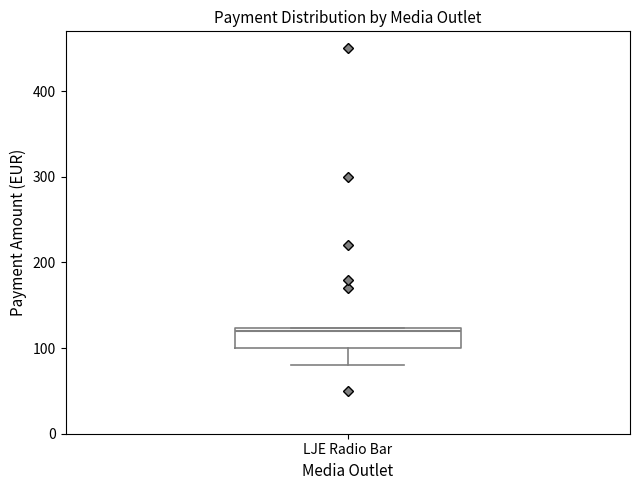

Transcribe this box plot: give where the median line is, the range the box spans, and where the two whiskers end, as read against the y-axis. The values are not printed on the chart, so give them approximately, as read against the axis.

median 120 (just below the box's upper edge), box 100 to 120, whiskers 80 to 120